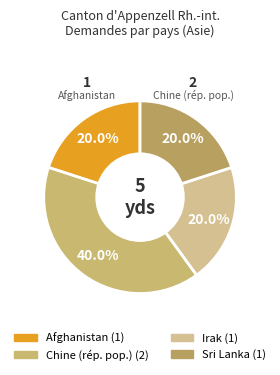

How many segments does this pie chart have?

4